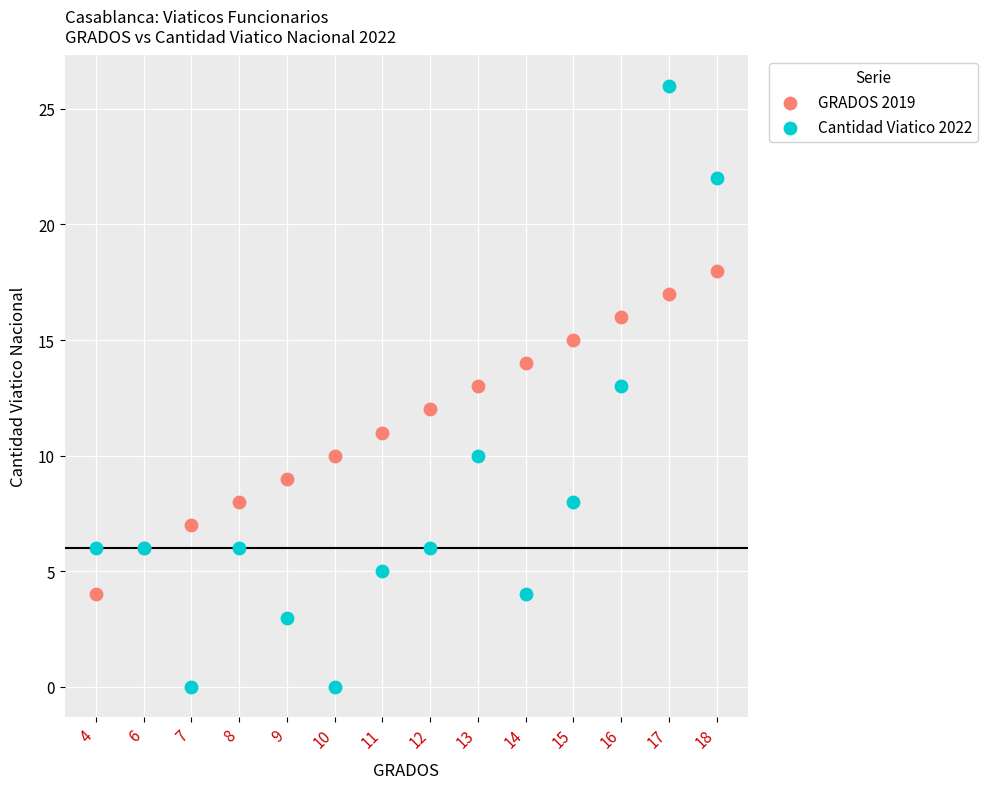

Which series has the widest spread of Y values?

Cantidad Viatico 2022